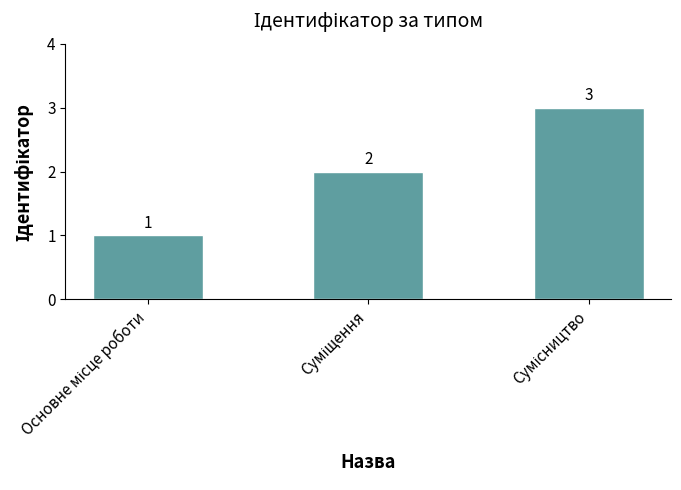

Does the chart contain any negative values?

No